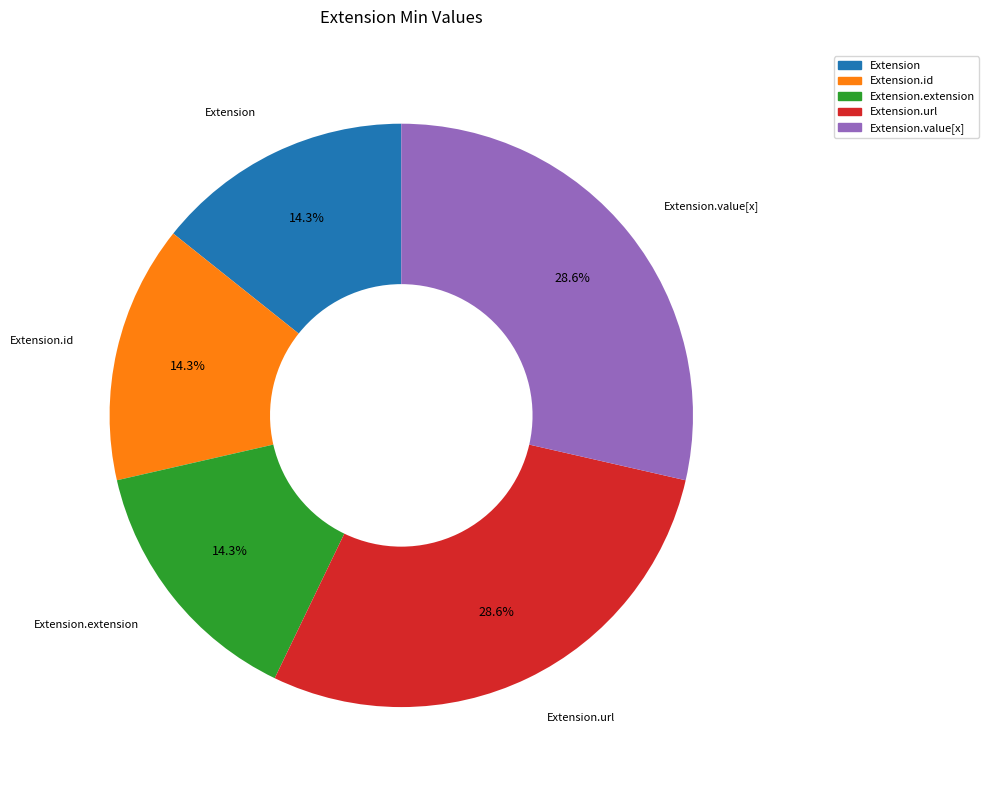

Is there a majority slice in this chart?

No